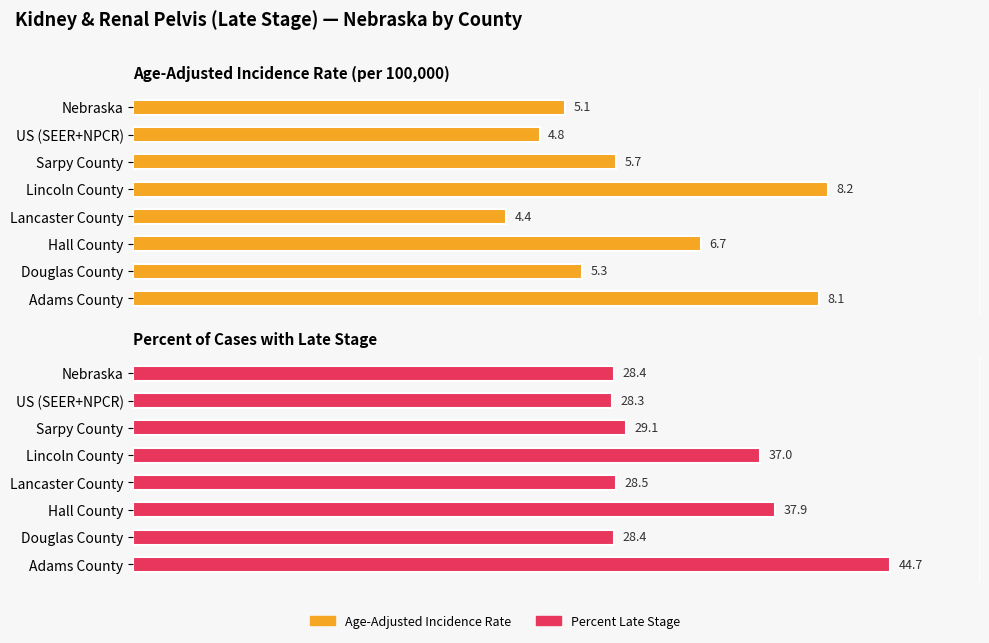

At Douglas County, list the series in order from smallest to largest.

Age-Adjusted Incidence Rate, Percent of Cases with Late Stage